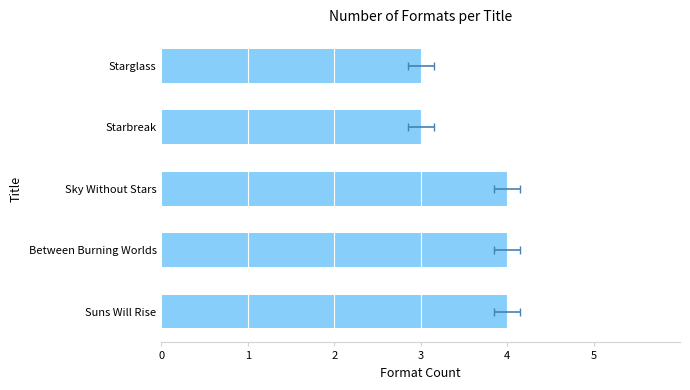

Read the value at Sky Without Stars.

4